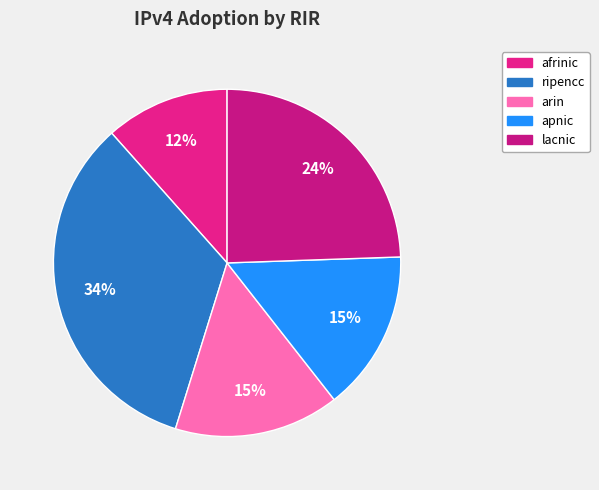

What is the largest slice in the pie chart?

ripencc